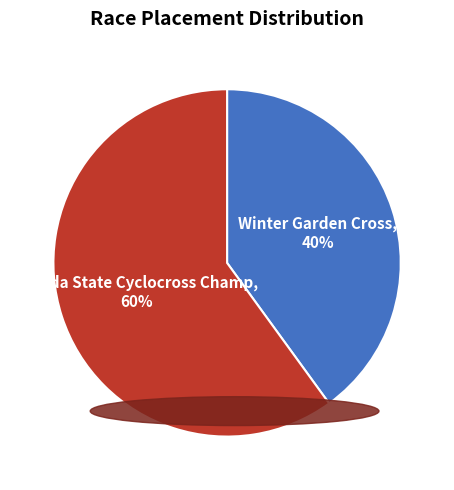

To the nearest percent, what is the average slice percentage?

50%